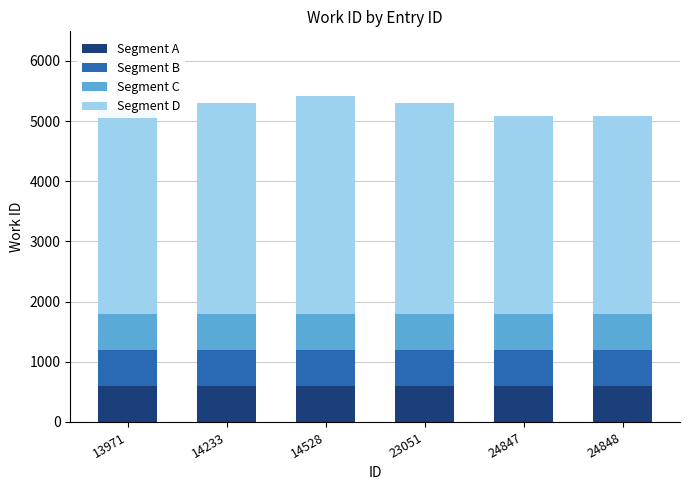

What is the minimum value for Segment A?

600